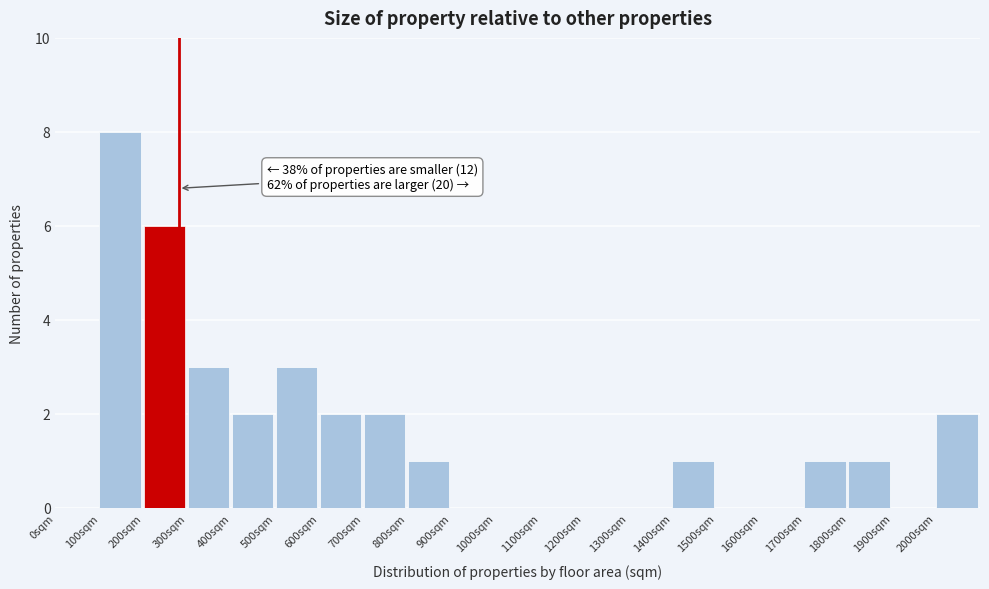

Which range on the x-axis has the tallest bar?

100 to 200